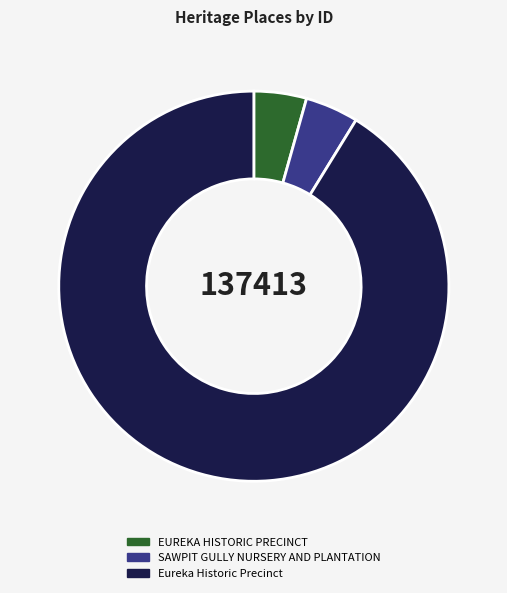

Count the number of slices in the pie.

3